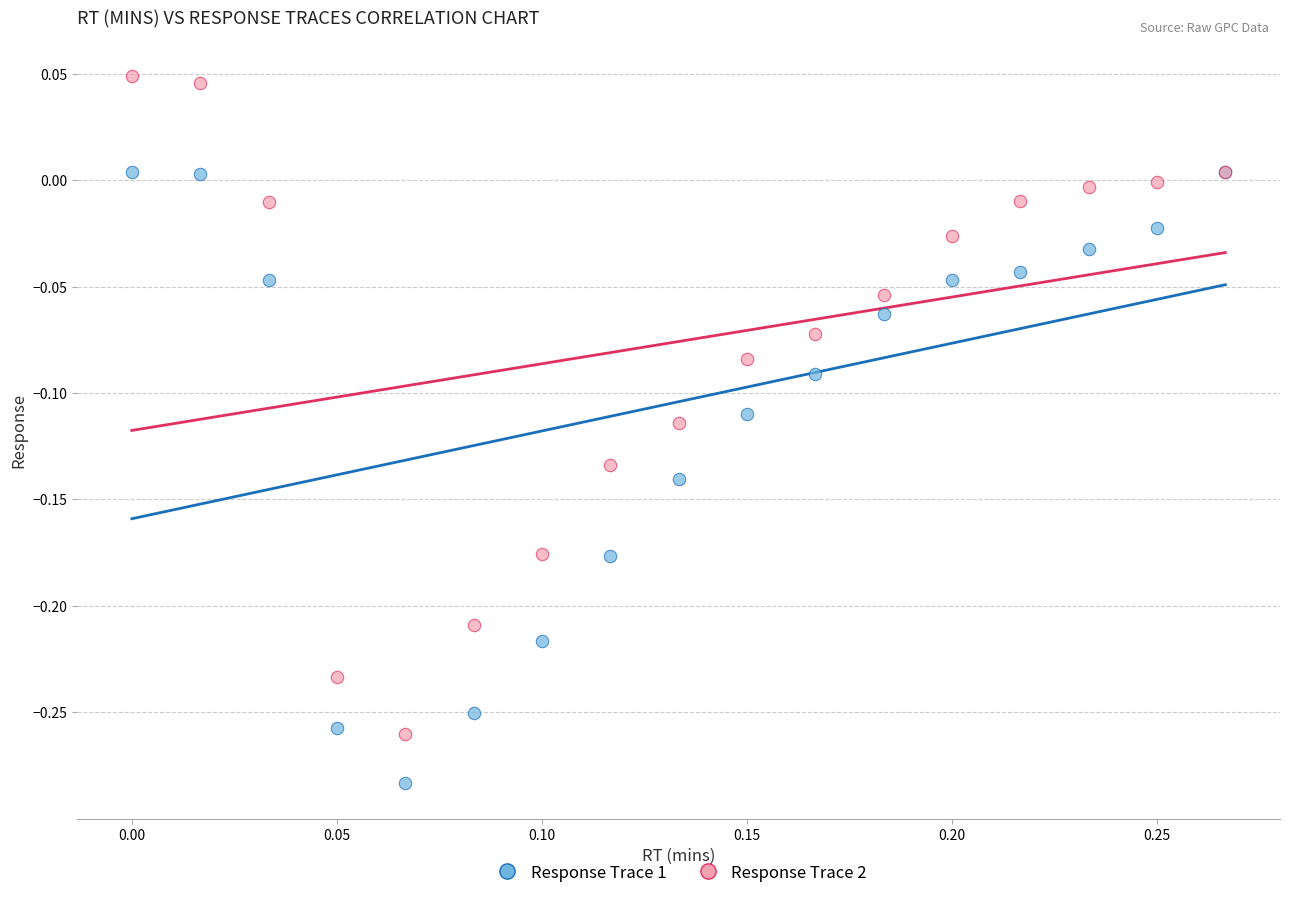

What is the X range (max minus min) for the scatter plot?

0.3